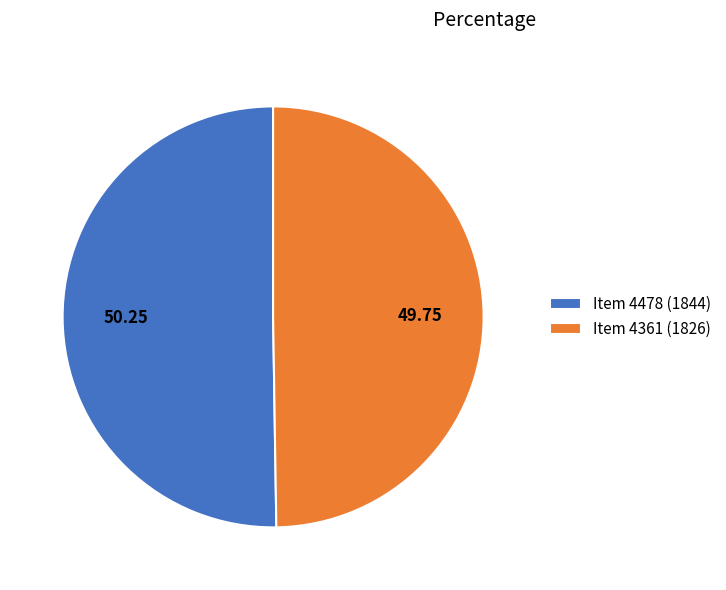

How many segments does this pie chart have?

2